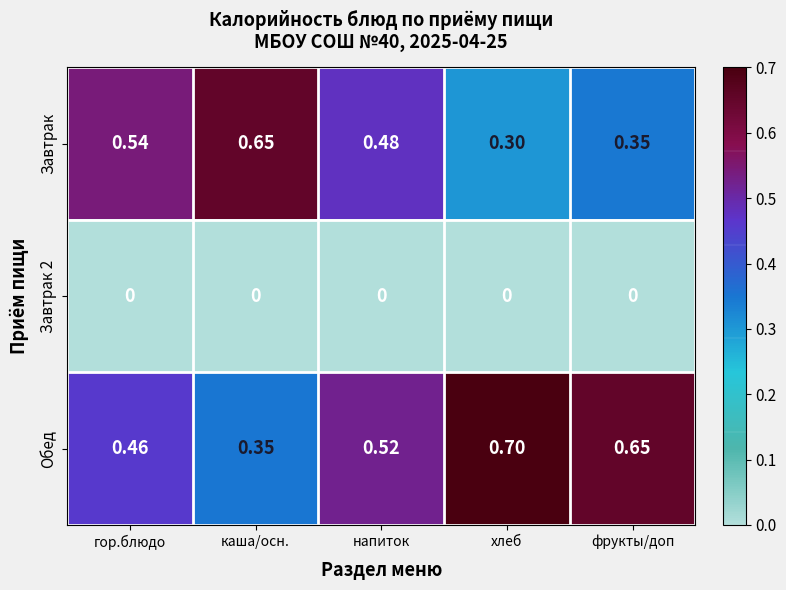

List the series in order of their peak value, highest first.

Обед, Завтрак, Завтрак 2